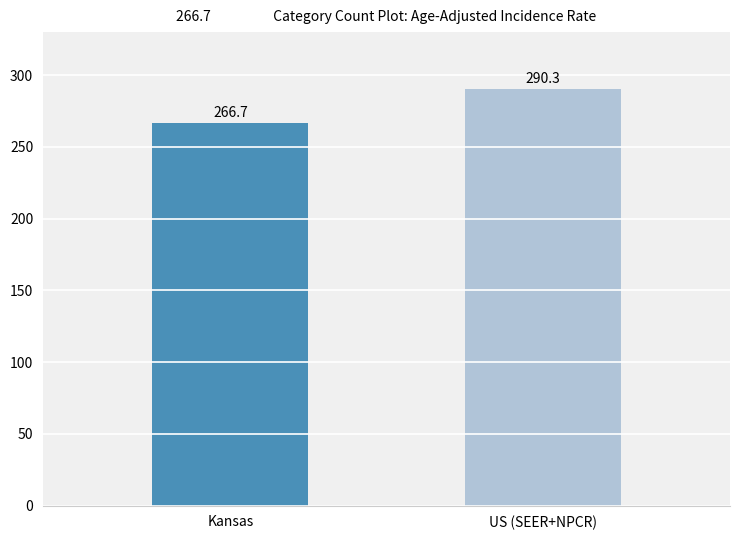

What is the sum of the values at Kansas and US (SEER+NPCR)?

557.0